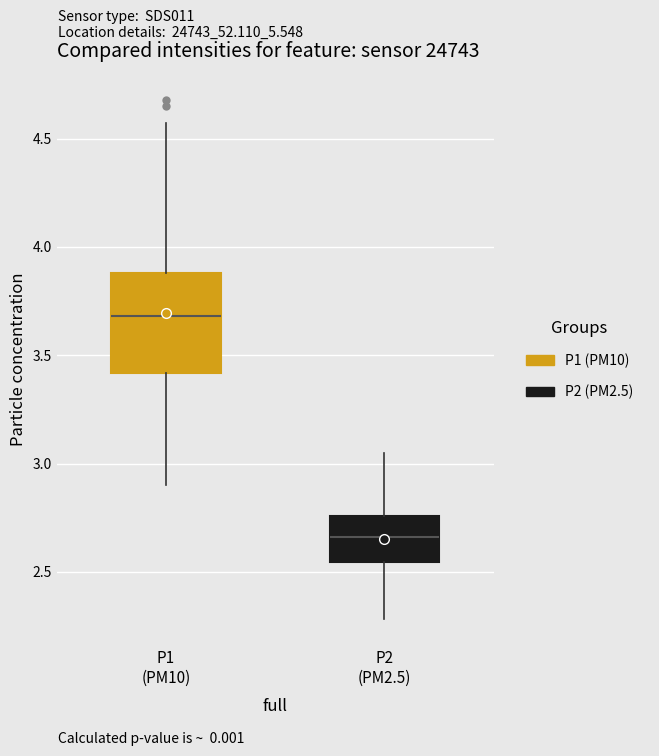

Reading left to right, read every box against the y-axis: the position of its median line, the range the box covers, and the ends of its whiskers. The values are not printed on the chart, so give them approximately, as read against the axis.

P1 (PM10): median 3.70, box 3.40 to 3.90, whiskers 2.90 to 4.55
P2 (PM2.5): median 2.65, box 2.55 to 2.75, whiskers 2.30 to 3.05